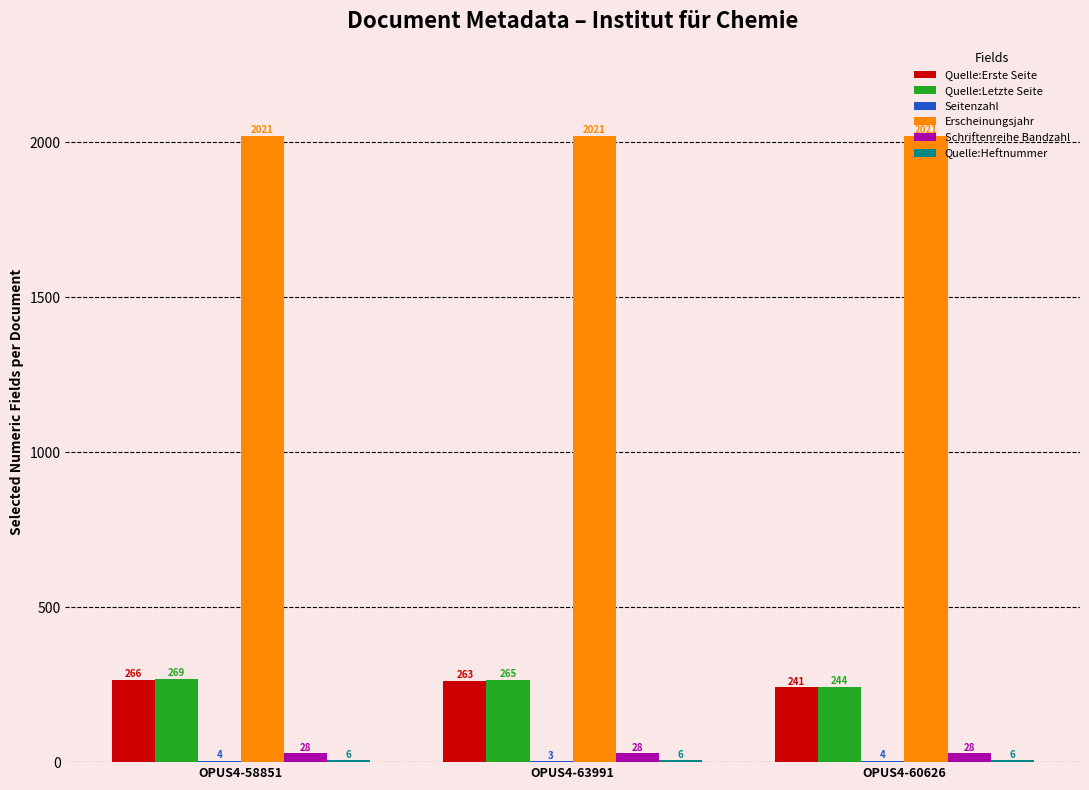

What is the average value of the Quelle:Erste Seite series?

257